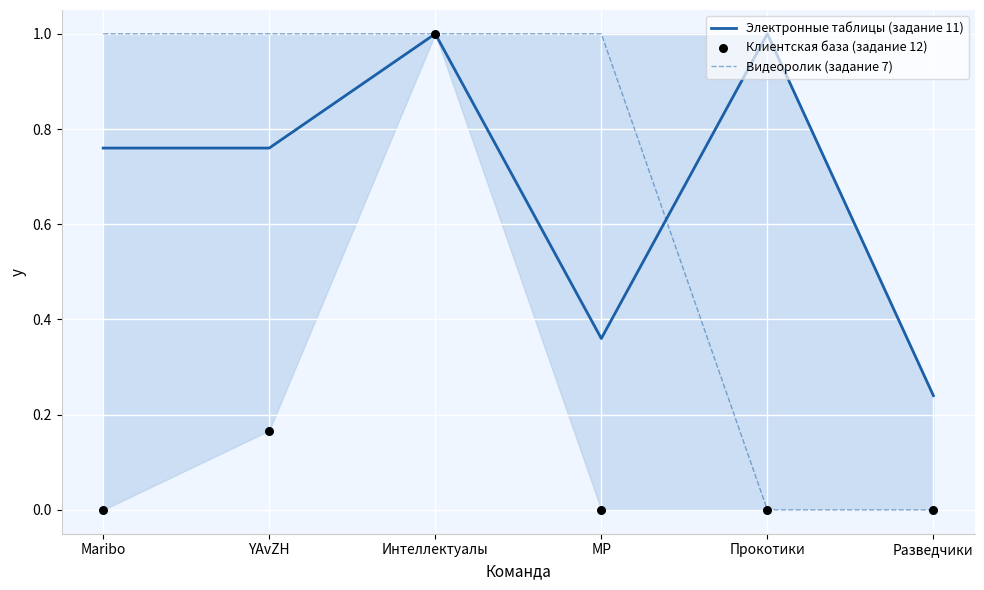

What is the total value across all series at Интеллектуалы?

3.0